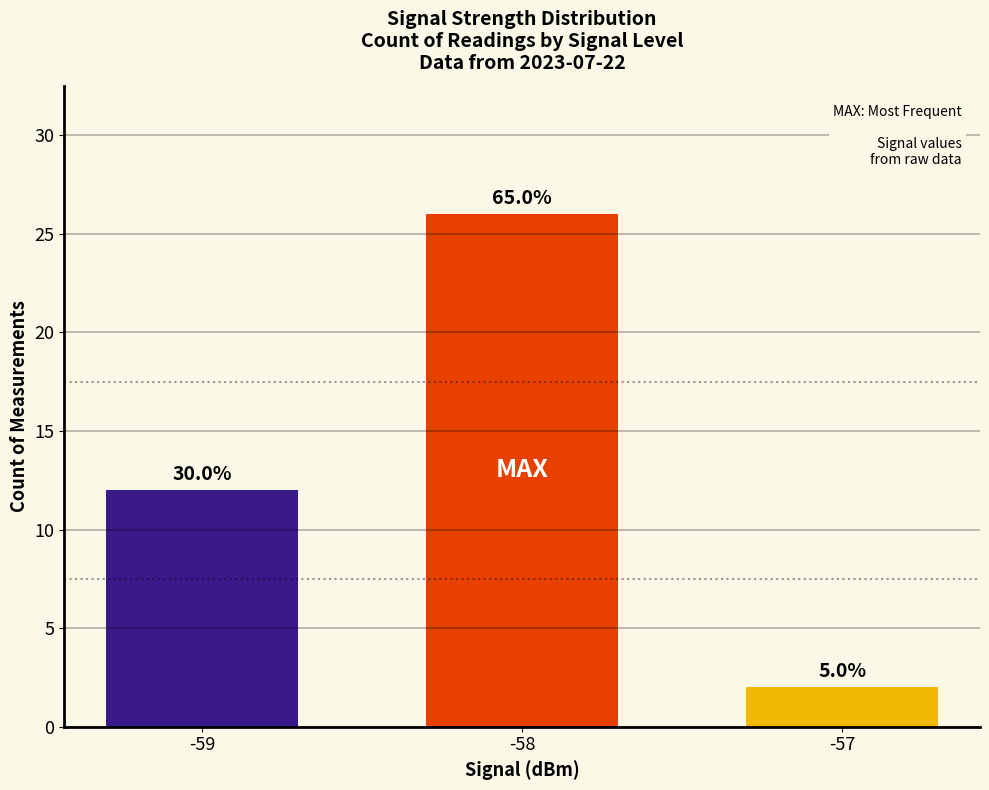

What is the value of the 3rd bar from the left?

2